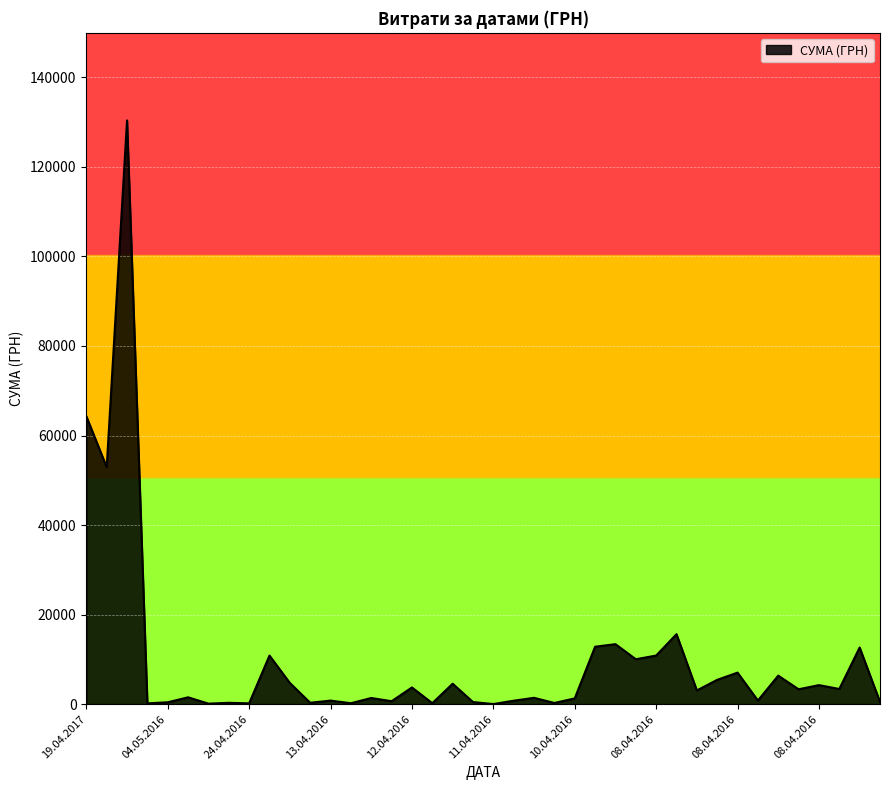

What is the difference between the maximum and minimum values?

130357.3